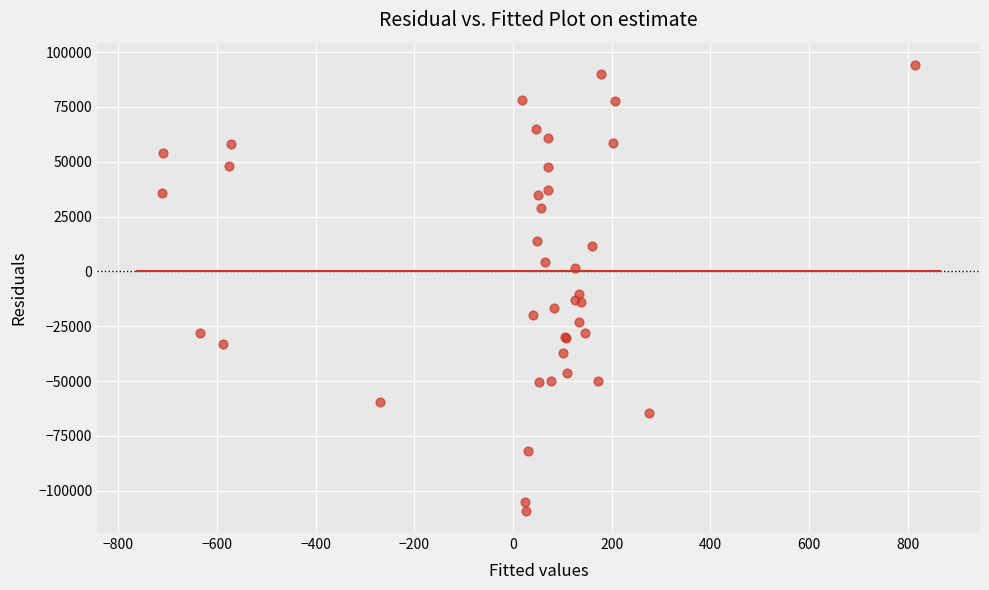

What Y value in the scatter plot is closest to -7488?

-10447.3